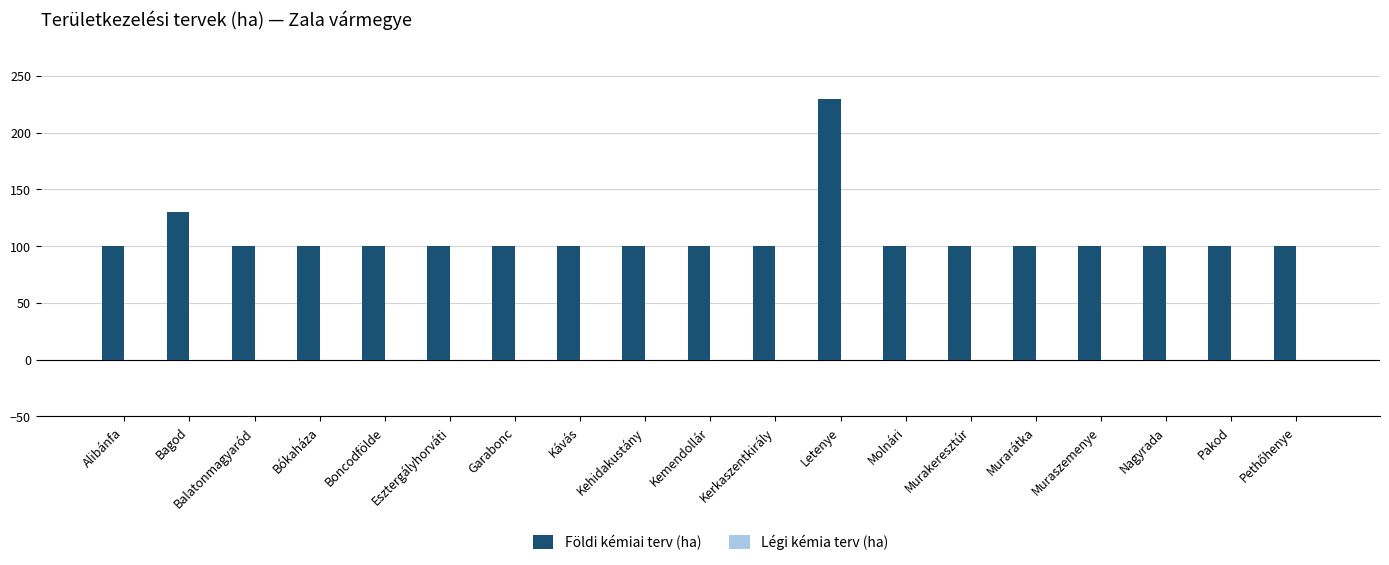

What is the greatest value displayed?

230